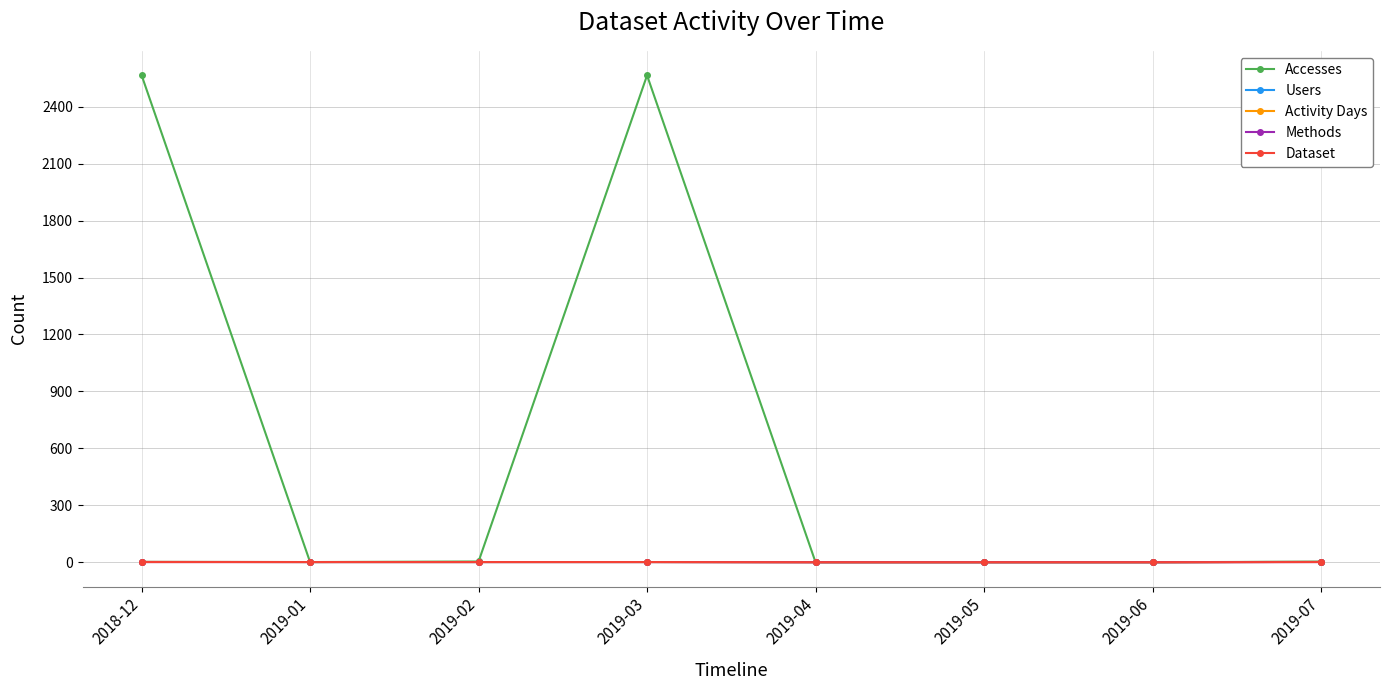

Is this an area chart (filled region under the line)?

No